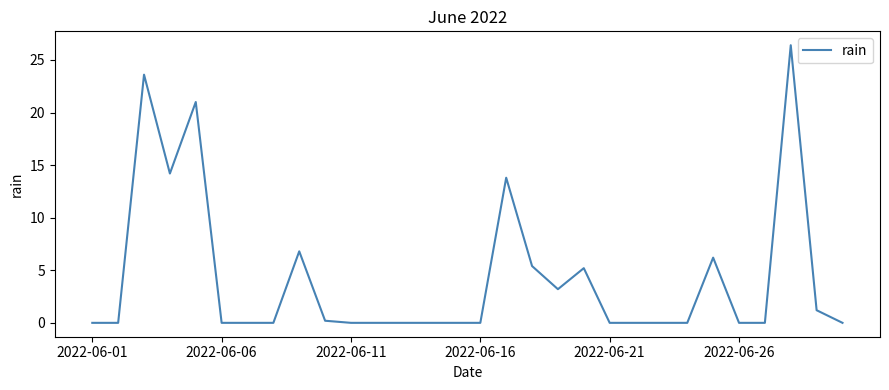

What is the maximum value shown in the chart?

26.4